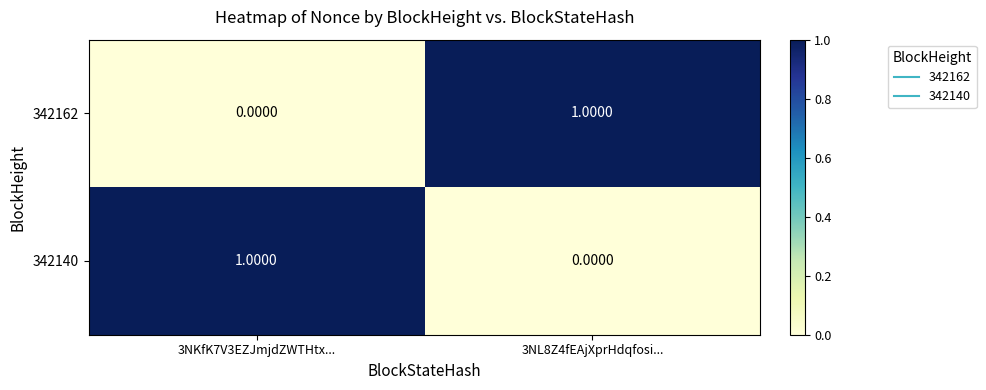

List the labels in order of 342140 value, smallest first.

3NL8Z4fEAjXprHdqfosi..., 3NKfK7V3EZJmjdZWTHtx...